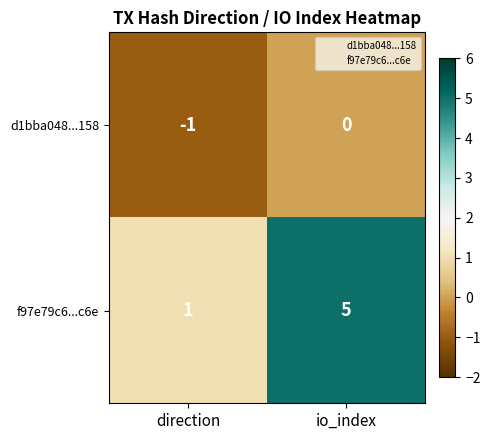

Which category has the highest value in the d1bba048...158 series?

io_index